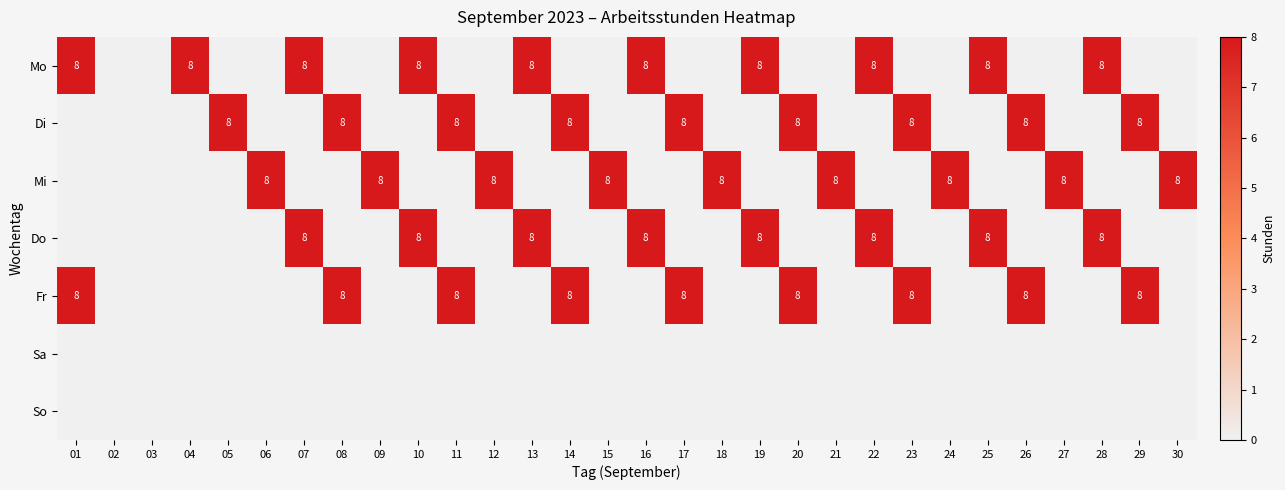

The value of Do at 16 is 4. True or false?

False